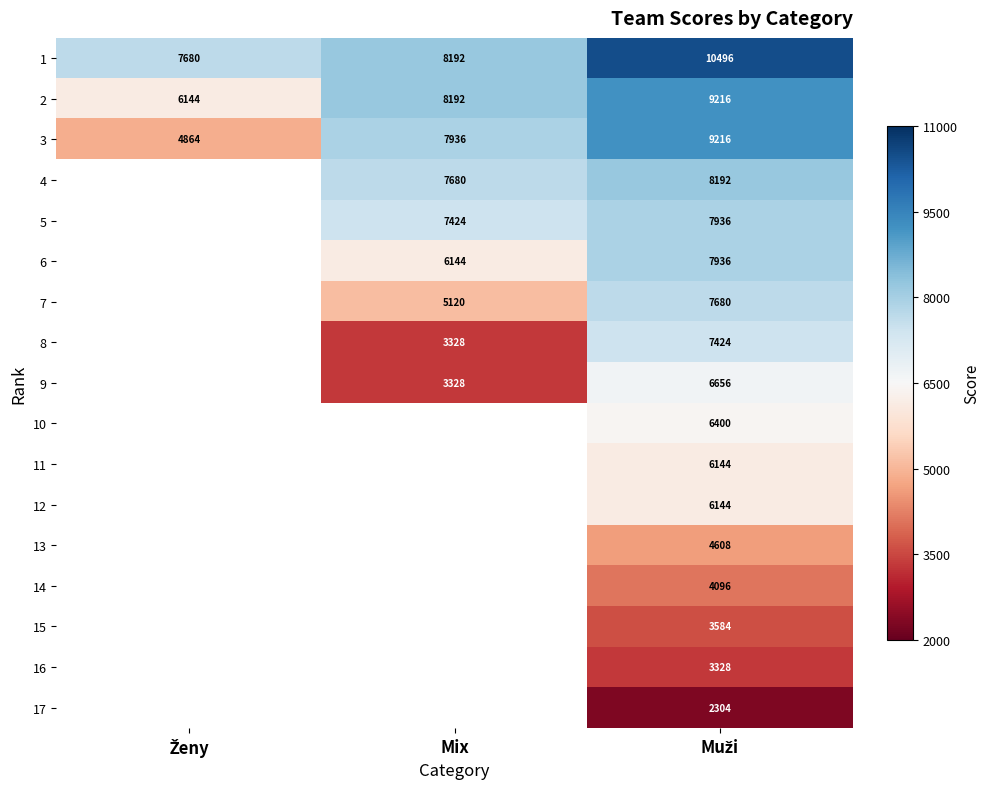

What is the spread (max minus min) of values at Mix?

4864.0